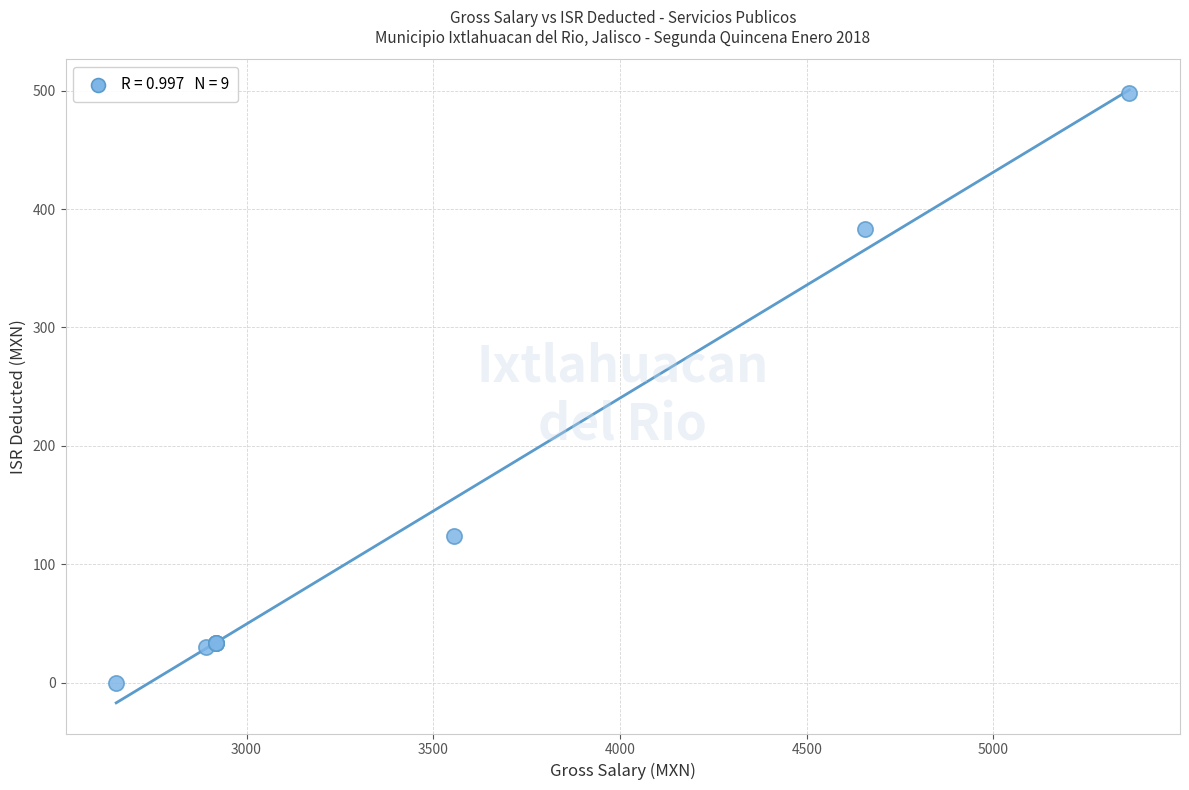

What Y value in the scatter plot is closest to 249?

124.0